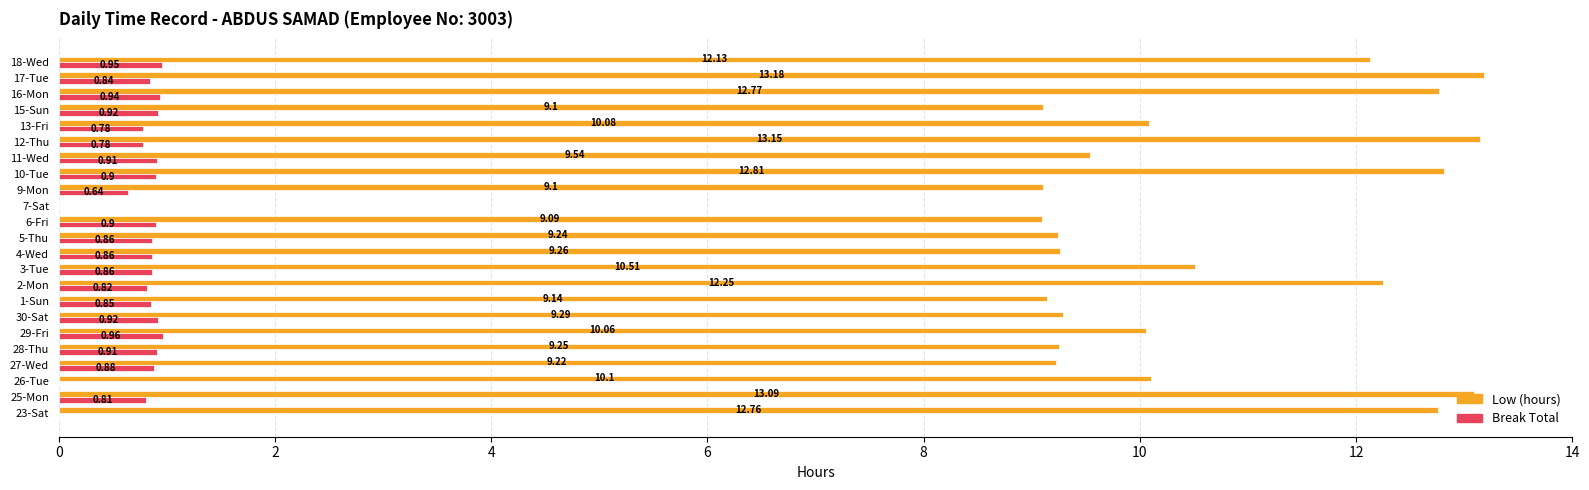

At which category is the sum across all series the highest?

17-Tue